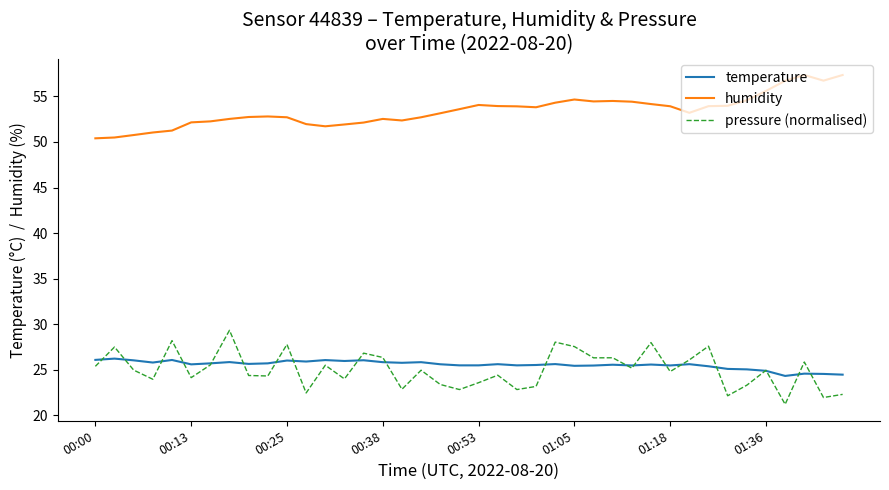

Which series has the largest total across all categories?

humidity